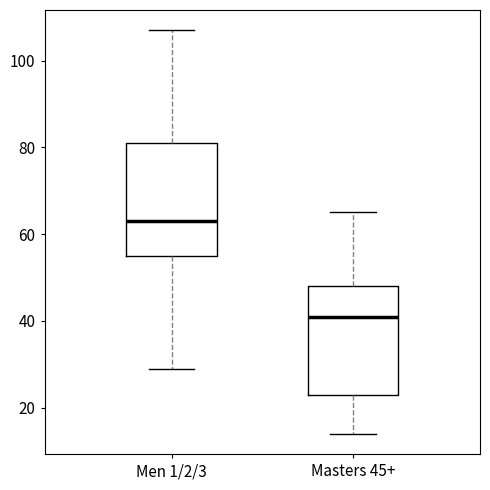

Where is the lower edge of the box for Men 1/2/3 on the y-axis? The values are not printed on the chart, so give them approximately, as read against the axis.

56